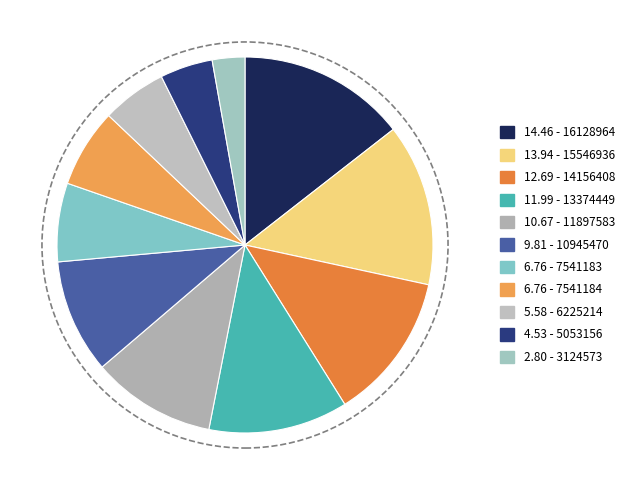

Which slice is the smallest?

2.80 - 3124573